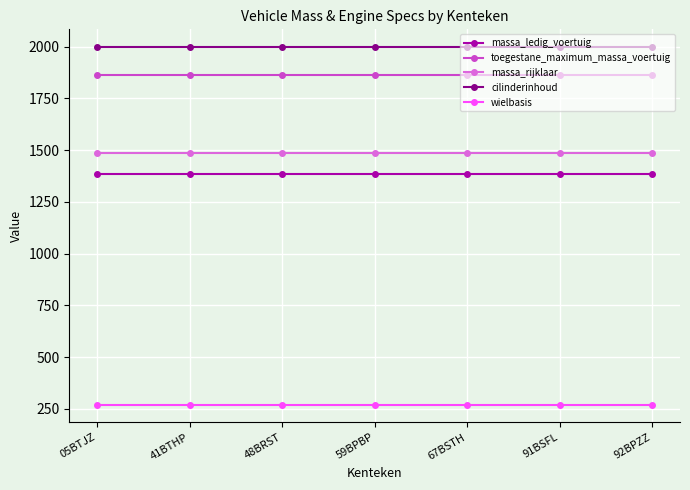

Rank the series at 67BSTH from highest to lowest value.

cilinderinhoud, toegestane_maximum_massa_voertuig, massa_rijklaar, massa_ledig_voertuig, wielbasis